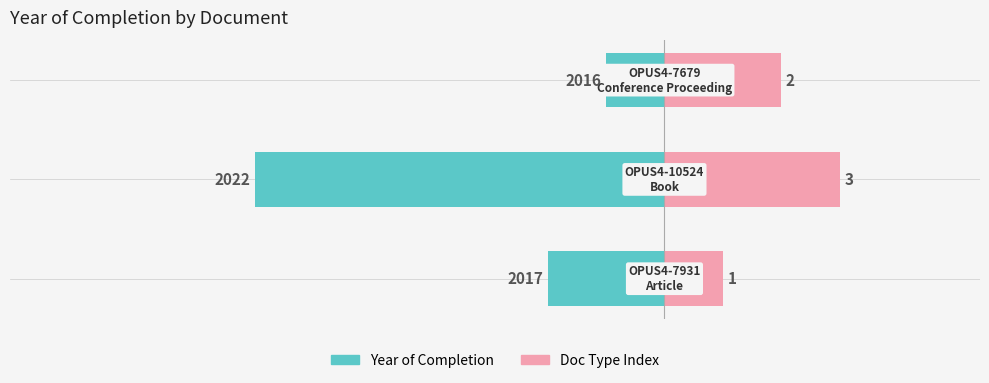

At 1, list the series in order from largest to smallest.

Doc Type Index, Year of Completion